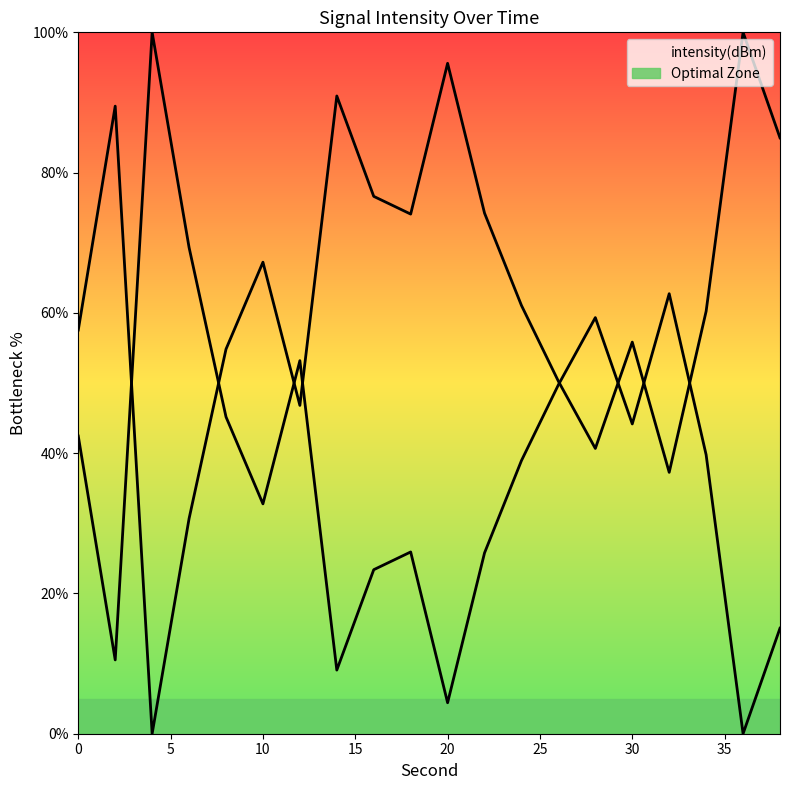

What is the change in value from 22 to 36?

-25.8